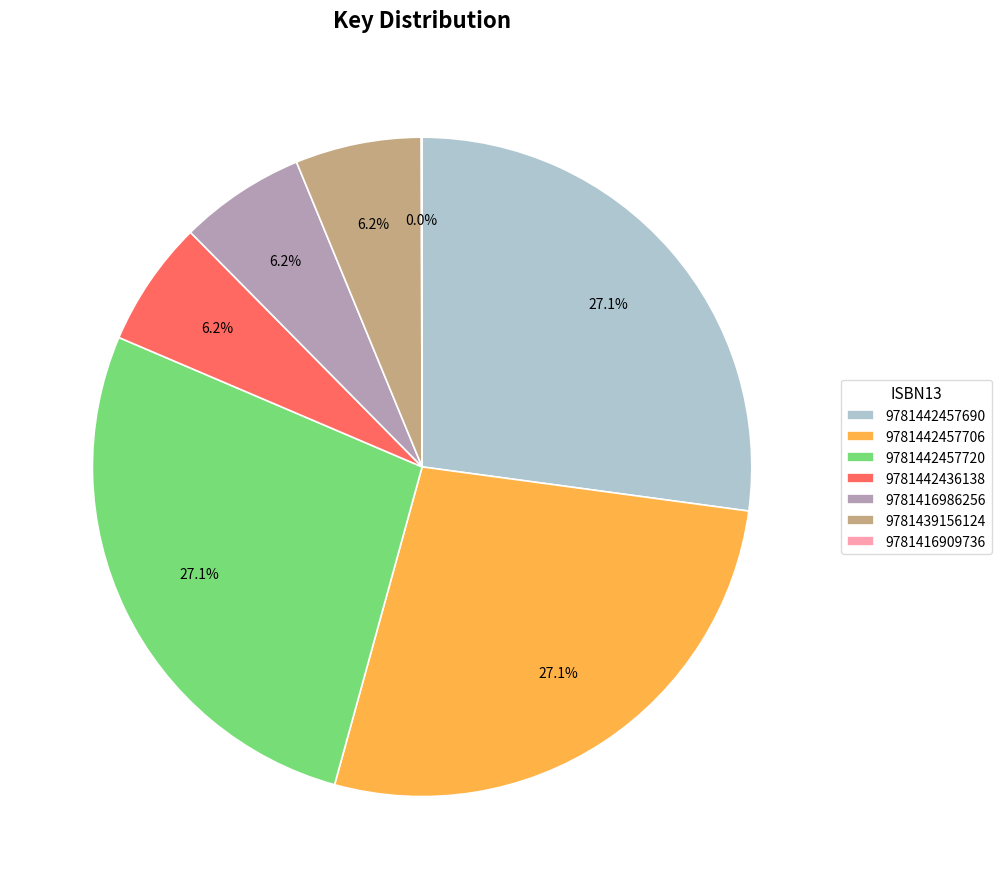

Which has a higher value, 9781416986256 or 9781442457706?

9781442457706